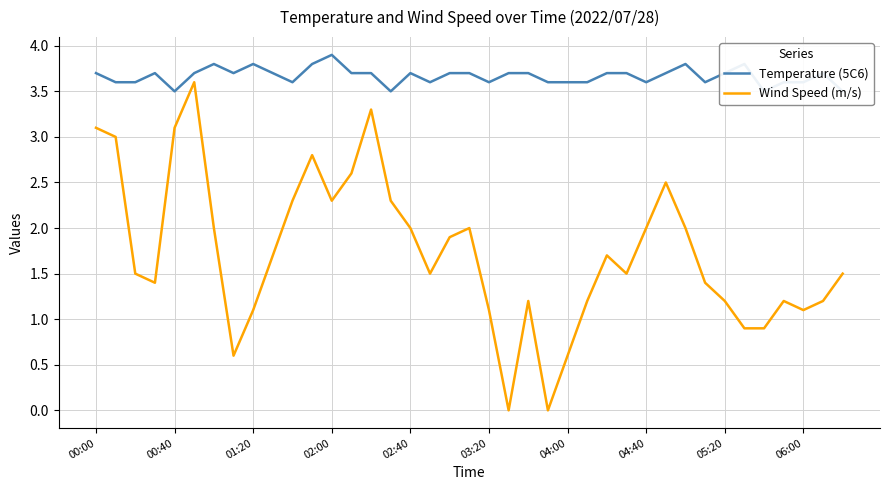

True or false: Temperature (5C6) and Wind Speed (m/s) cross at least once.

False